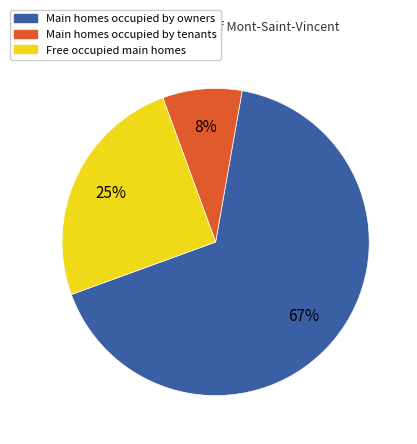

True or false: Main homes occupied by owners accounts for 67% of the total.

True